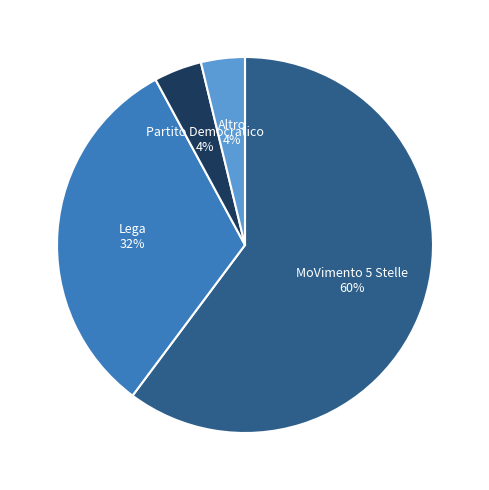

To the nearest percent, what is the difference between the Lega and MoVimento 5 Stelle slice percentages?

28%